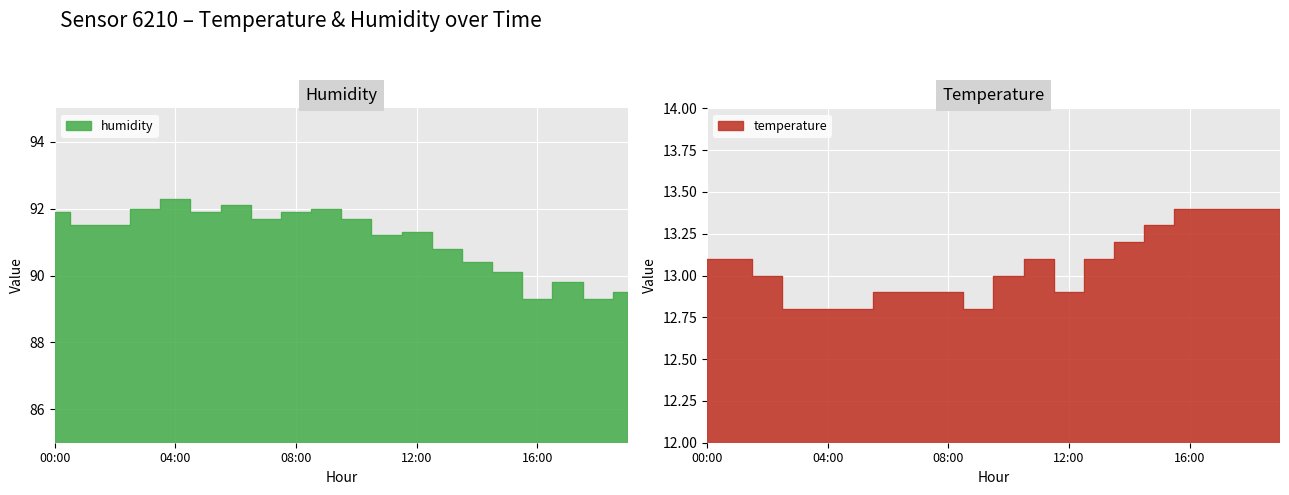

What is the difference between the maximum and minimum values in the humidity series?

3.0